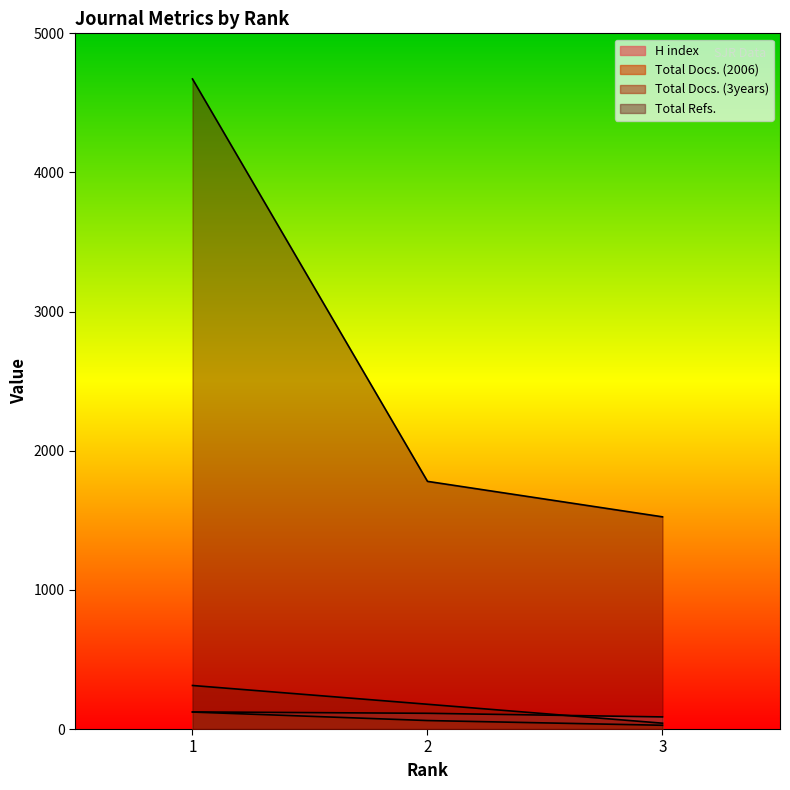

Between 1 and 2, which is larger?

1